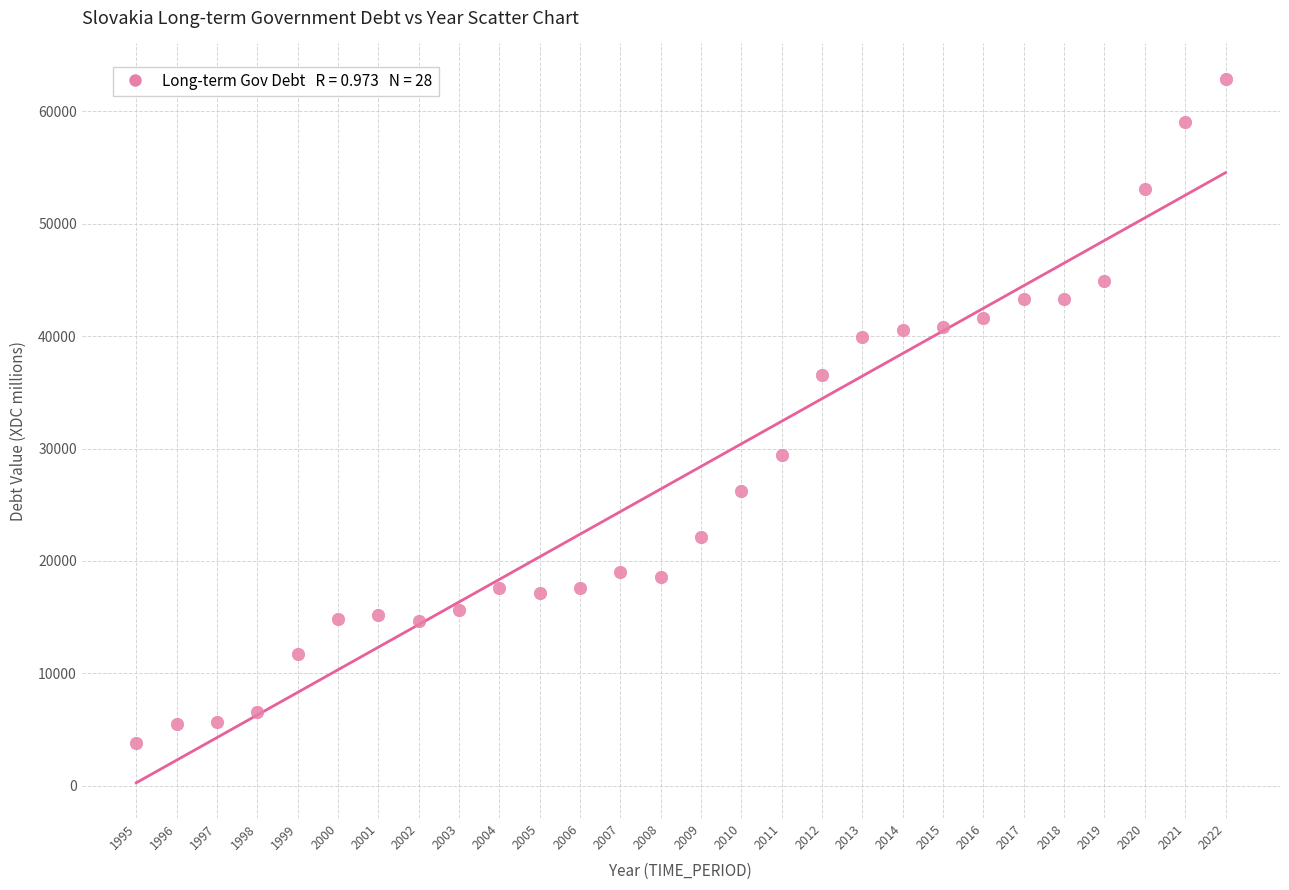

What is the range of X values (max minus min)?

27.0